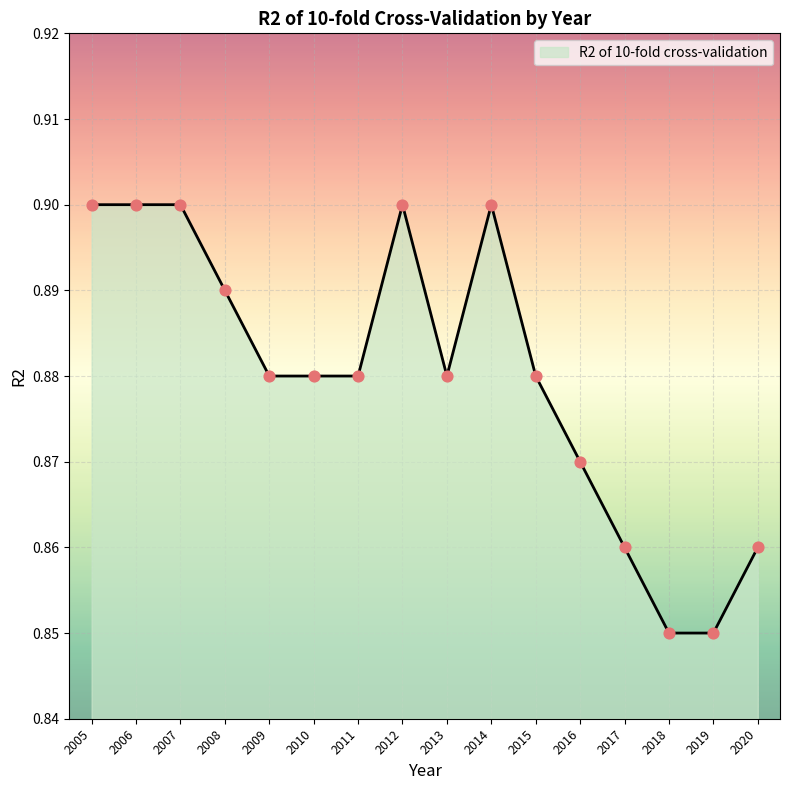

Which has a higher value, 2020 or 2012?

2012